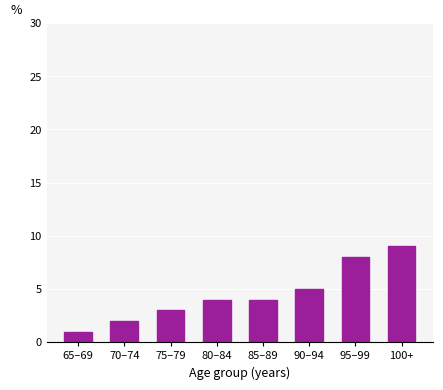

Which category has the lowest value across all series?

65–69